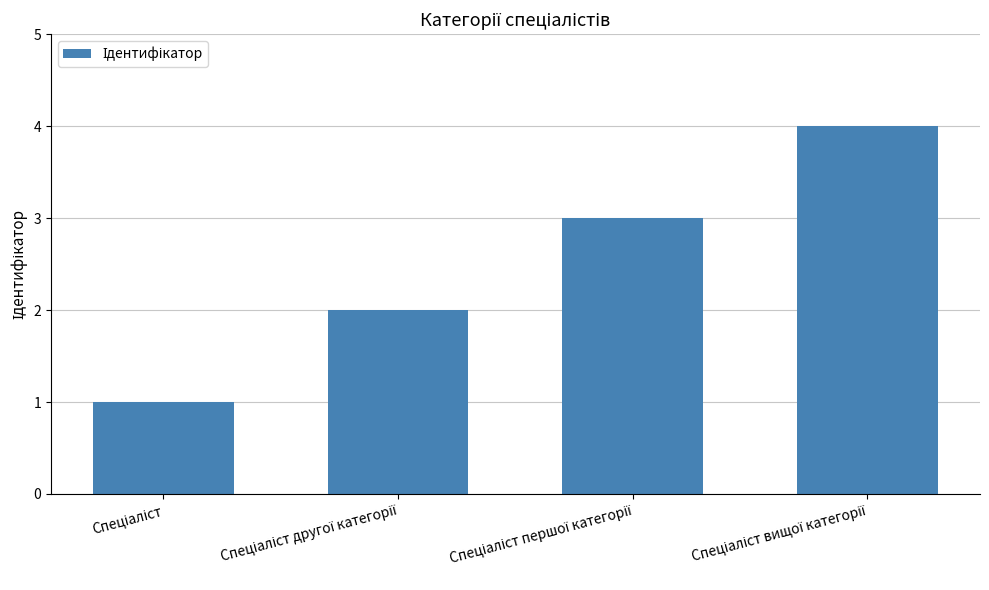

What is the sum of all values?

10